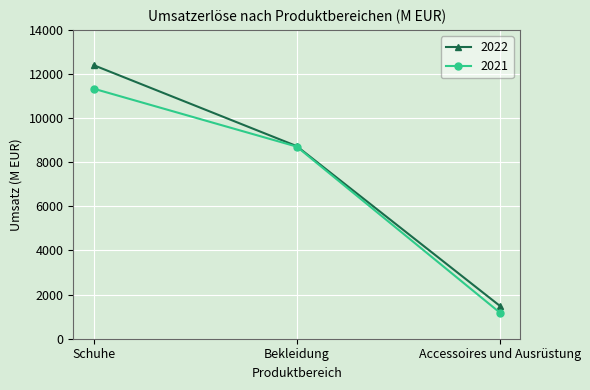

At which label does 2021 reach its peak?

Schuhe